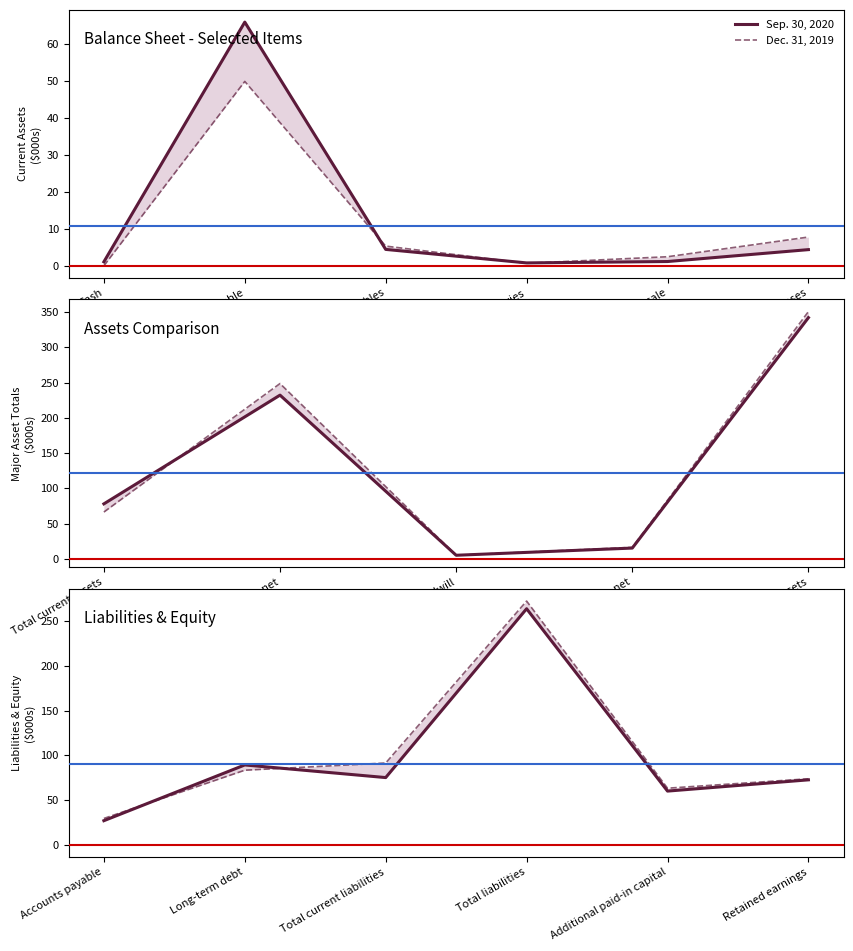

Rank the series by their average value, from highest to lowest.

Dec. 31, 2019, Sep. 30, 2020